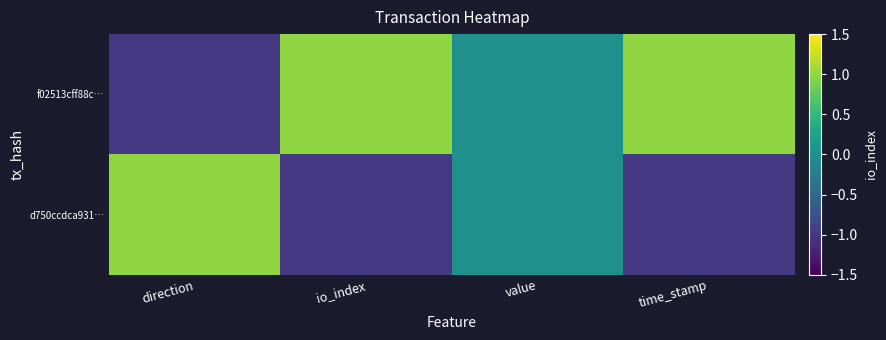

At value, list the series in order from largest to smallest.

f02513cff88c…, d750ccdca931…